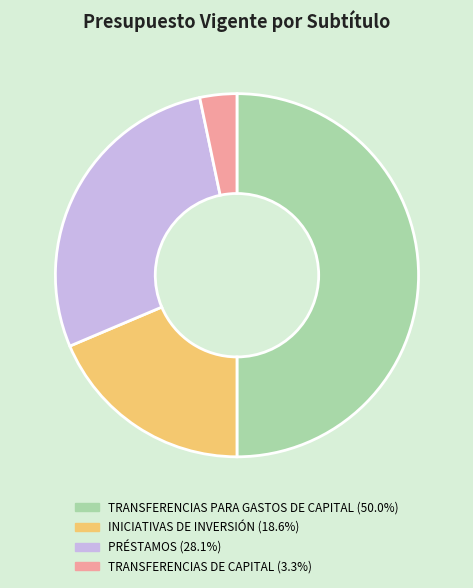

Does INICIATIVAS DE INVERSIÓN (18.6%) represent more than half of the total?

No